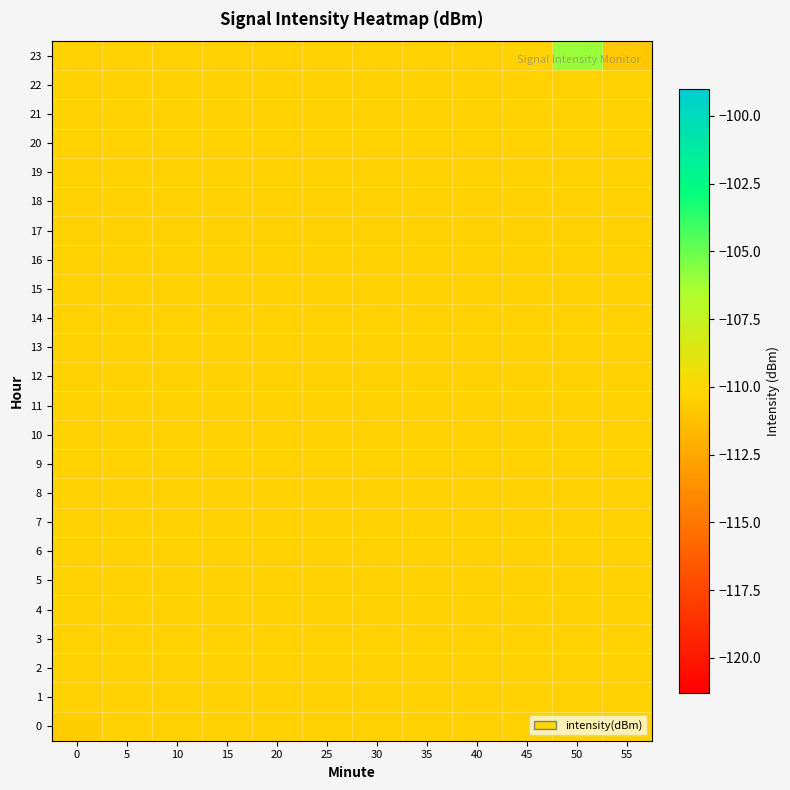

What is the total value across all series at 30?

-2649.2